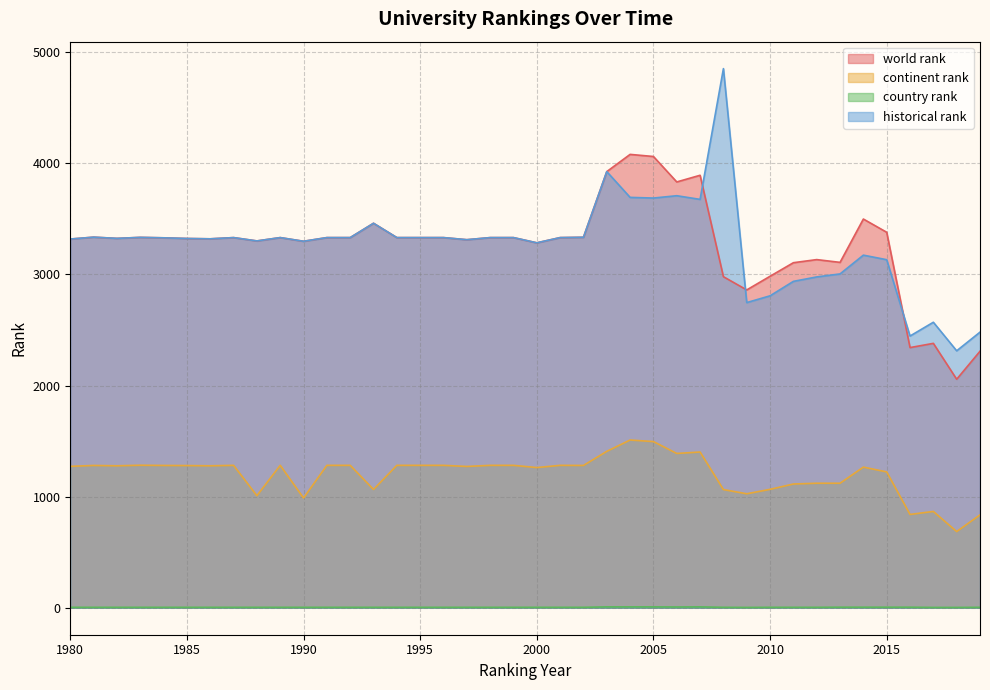

True or false: country rank has more than 1 interior local peaks.

False